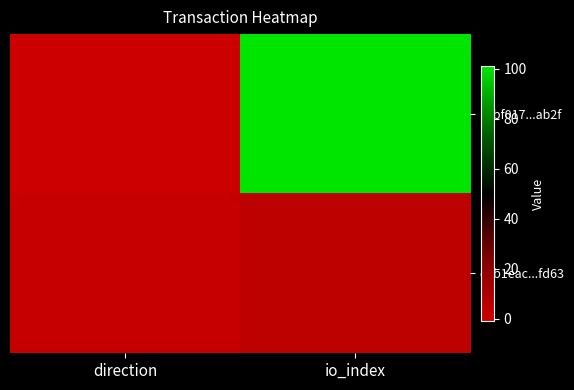

Reading left to right, transcribe all the data shown in this chart.

19bf017...ab2f: direction=-1	io_index=101
dcb1eac...fd63: direction=1	io_index=4